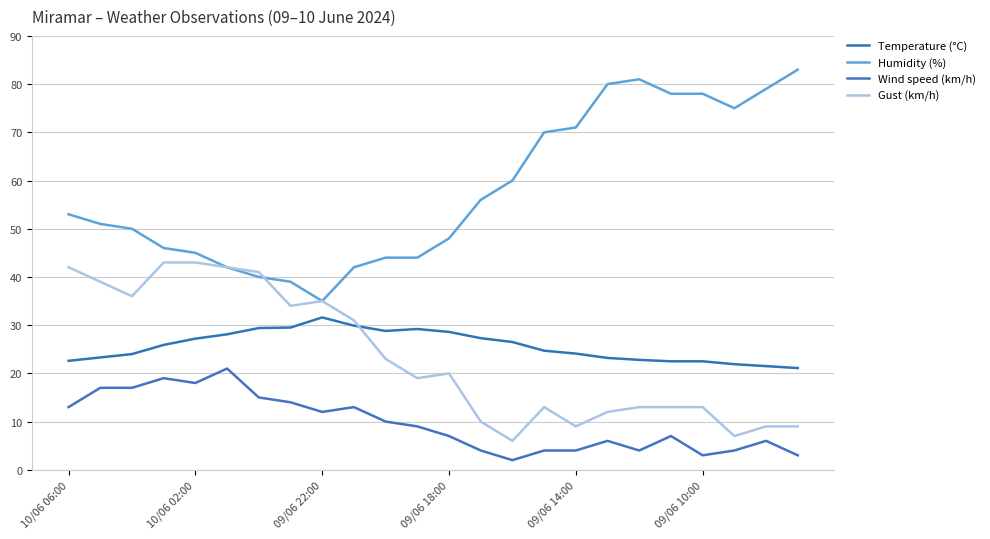

Count the number of data series in this chart.

4